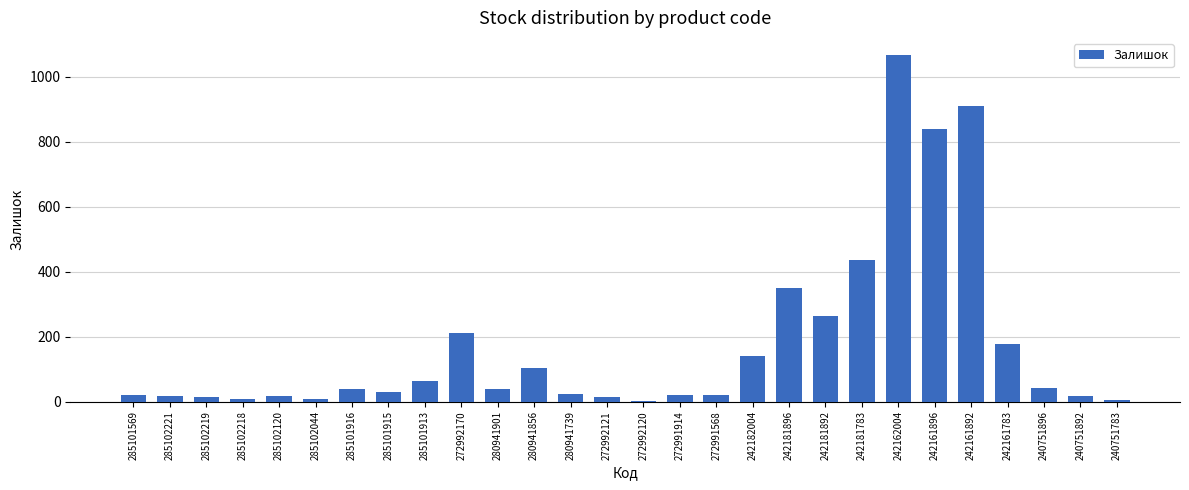

The chart shows a value of 184 at 242181896. True or false?

False